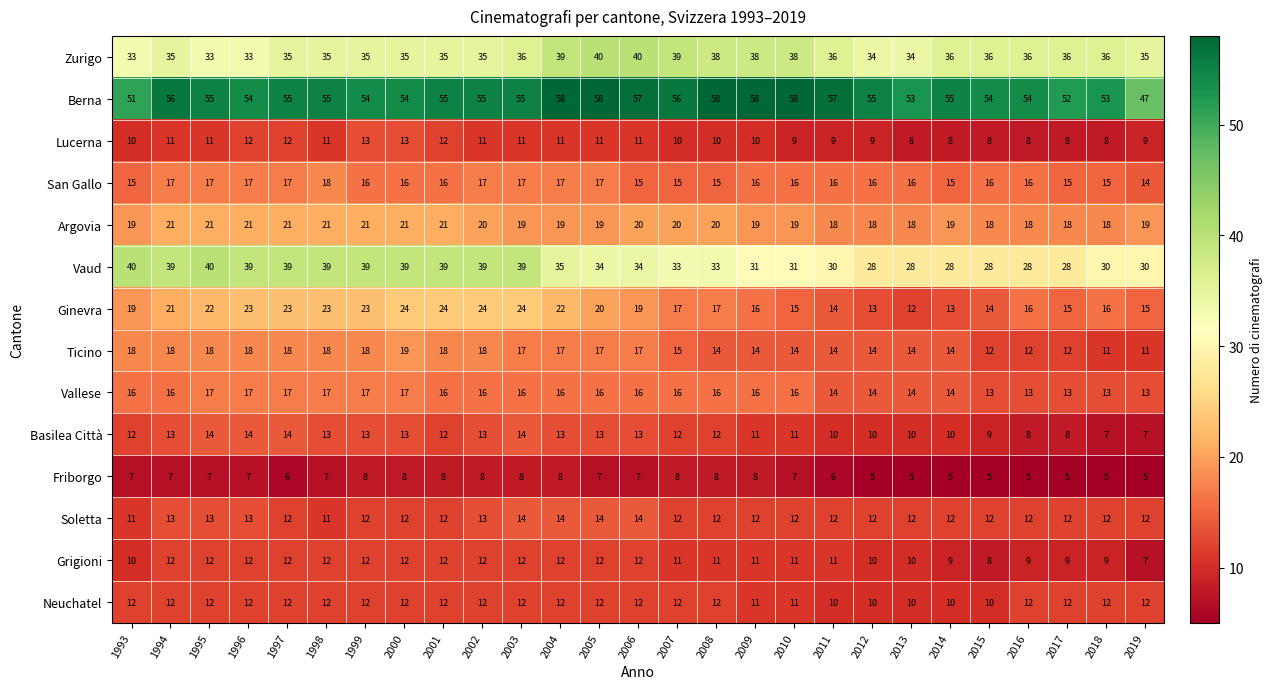

What is the sum of all San Gallo values?

433